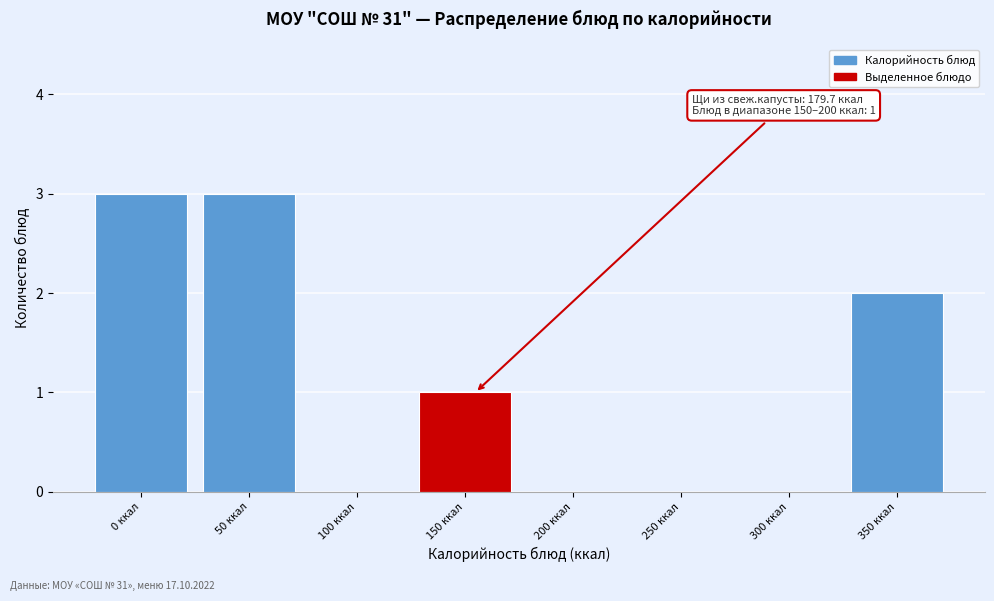

Reading left to right, list all the values displayed in this chart.

0 ккал=3	50 ккал=3	100 ккал=0	150 ккал=1	200 ккал=0	250 ккал=0	300 ккал=0	350 ккал=2